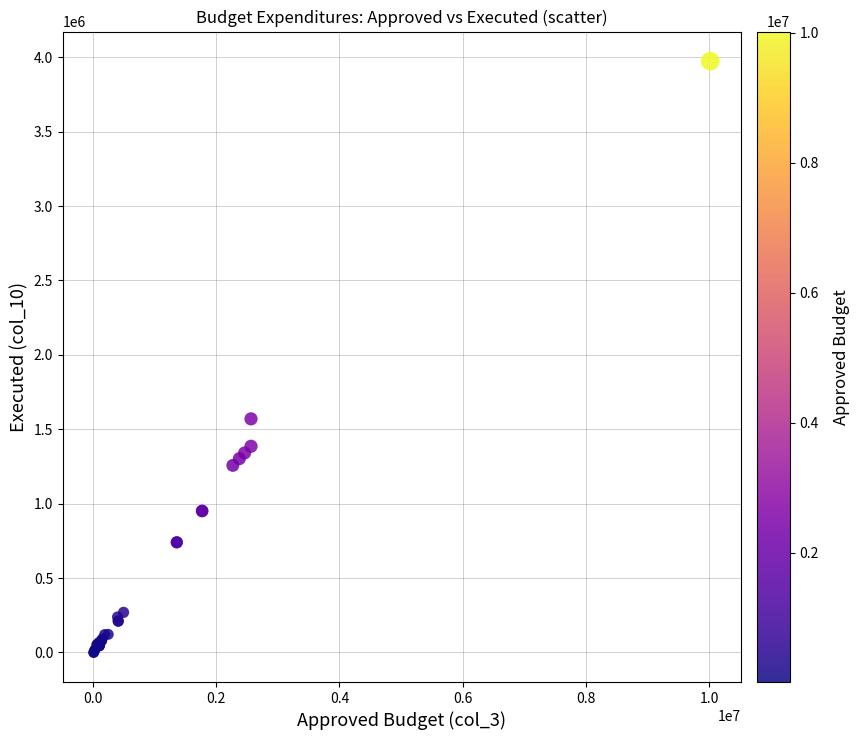

What Y value in the scatter plot is closest to 1987151?

1570007.1